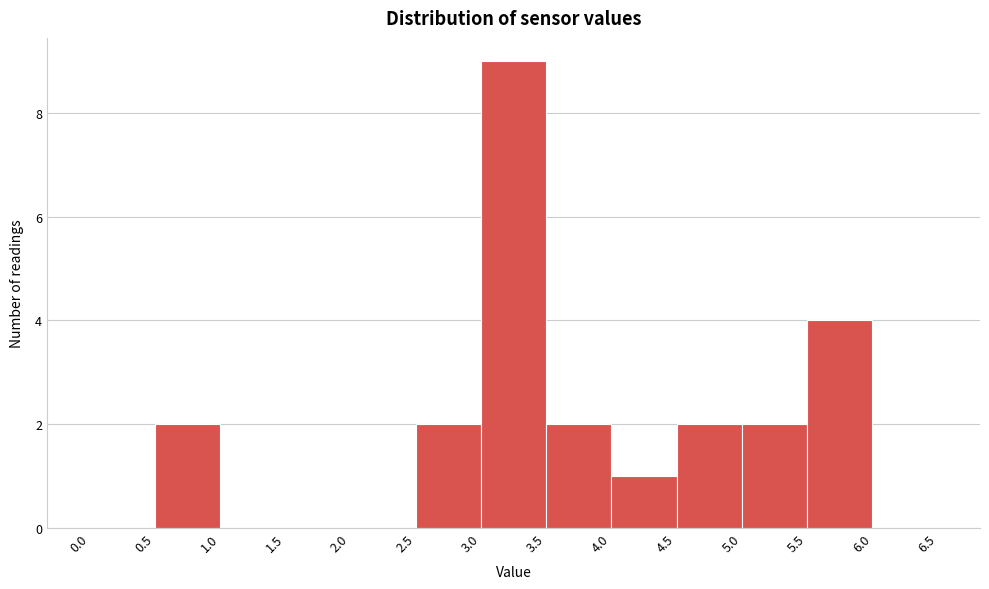

What is the height of the bar covering 0.5 to 1.0 on the x-axis? The values are not printed on the chart, so give them approximately, as read against the axis.

2